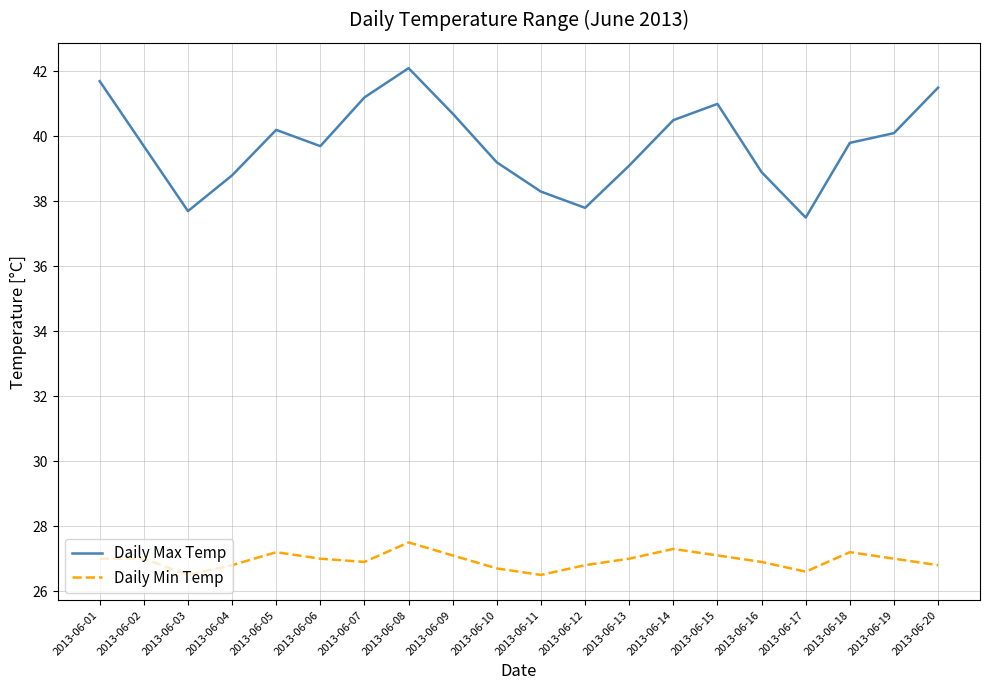

Read the Daily Max Temp value at 2013-06-01.

41.7